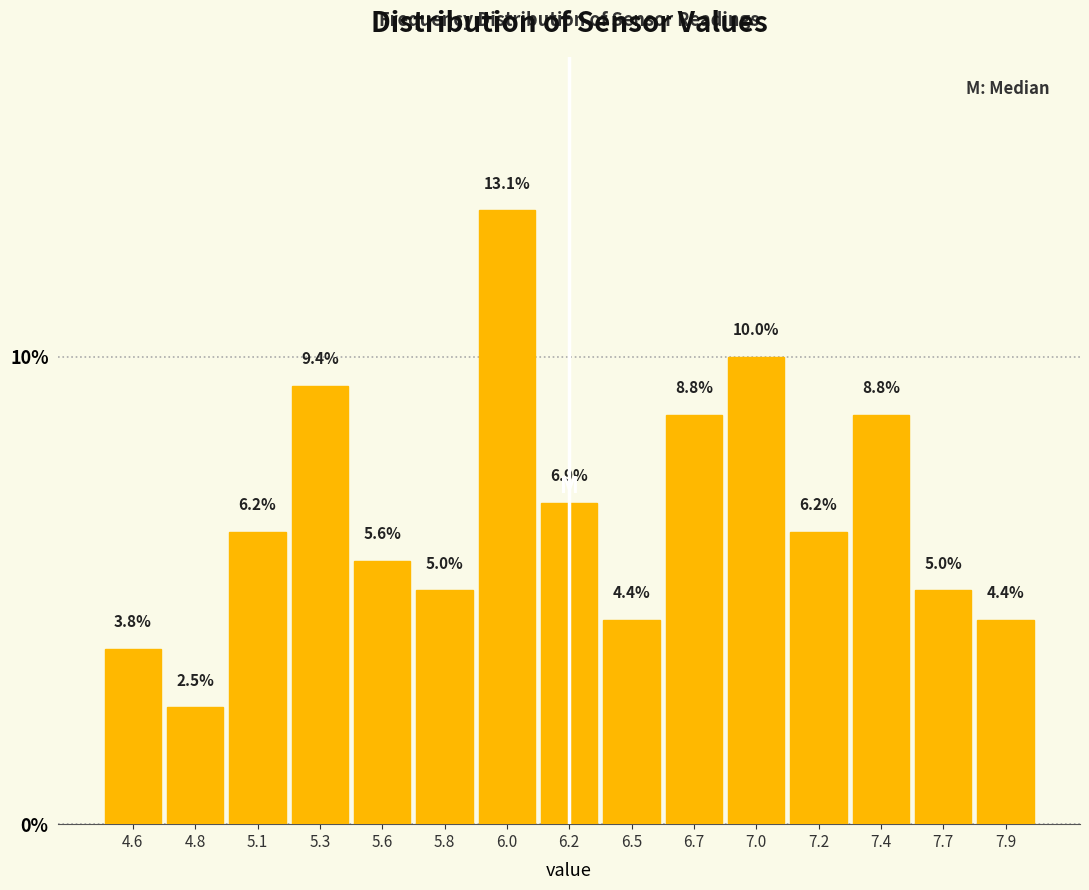

The chart shows a value of 5.6 at 5.6. True or false?

True